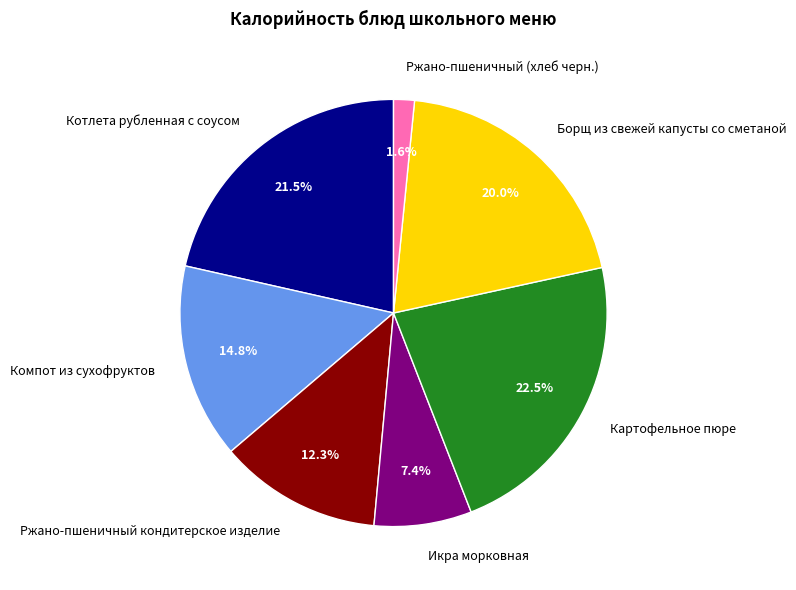

To the nearest percent, what percentage of the pie is Ржано-пшеничный кондитерское изделие?

12%